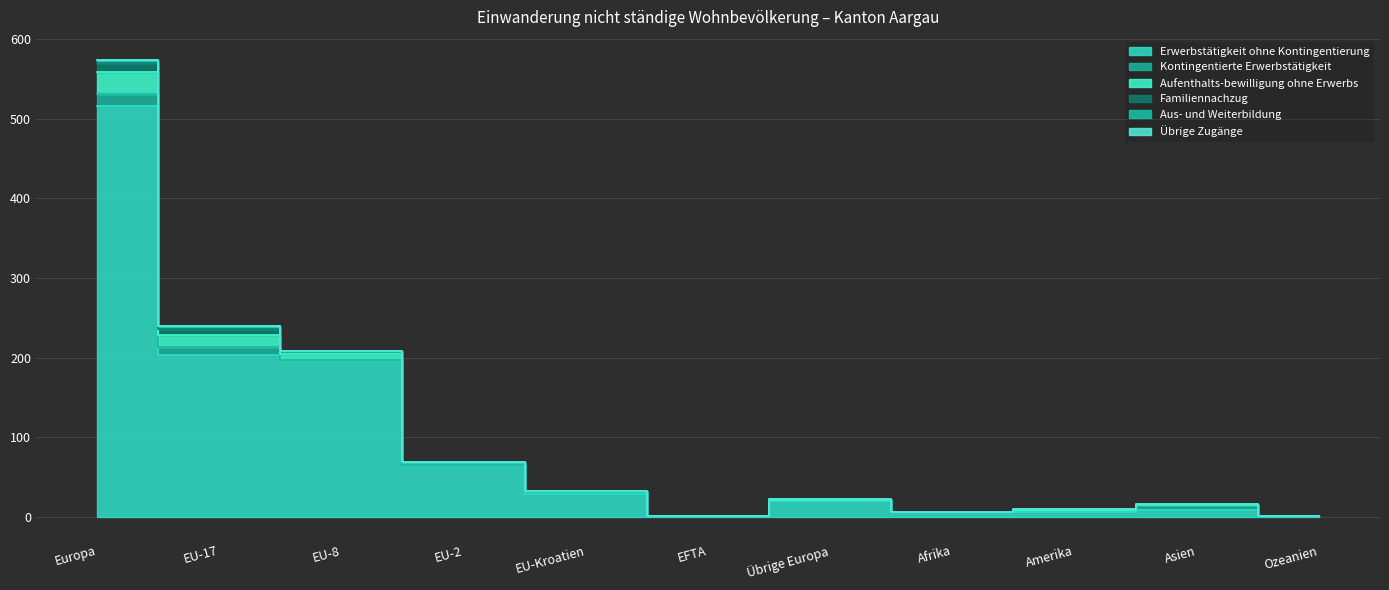

True or false: Aus- und Weiterbildung has a value of 0 at Asien.

True